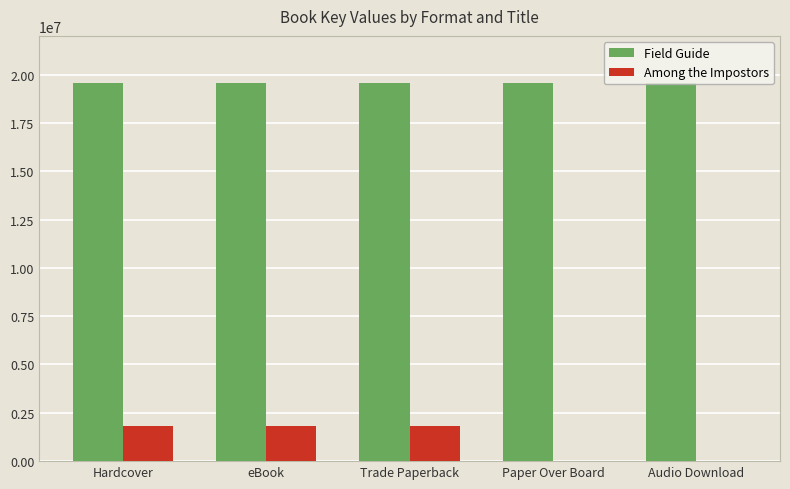

Reading right to left, what are all the values shown in this chart?

Field Guide: 19580500	19580500	19580500	19580500	19580500
Among the Impostors: 0	0	1804927	1804927	1804927